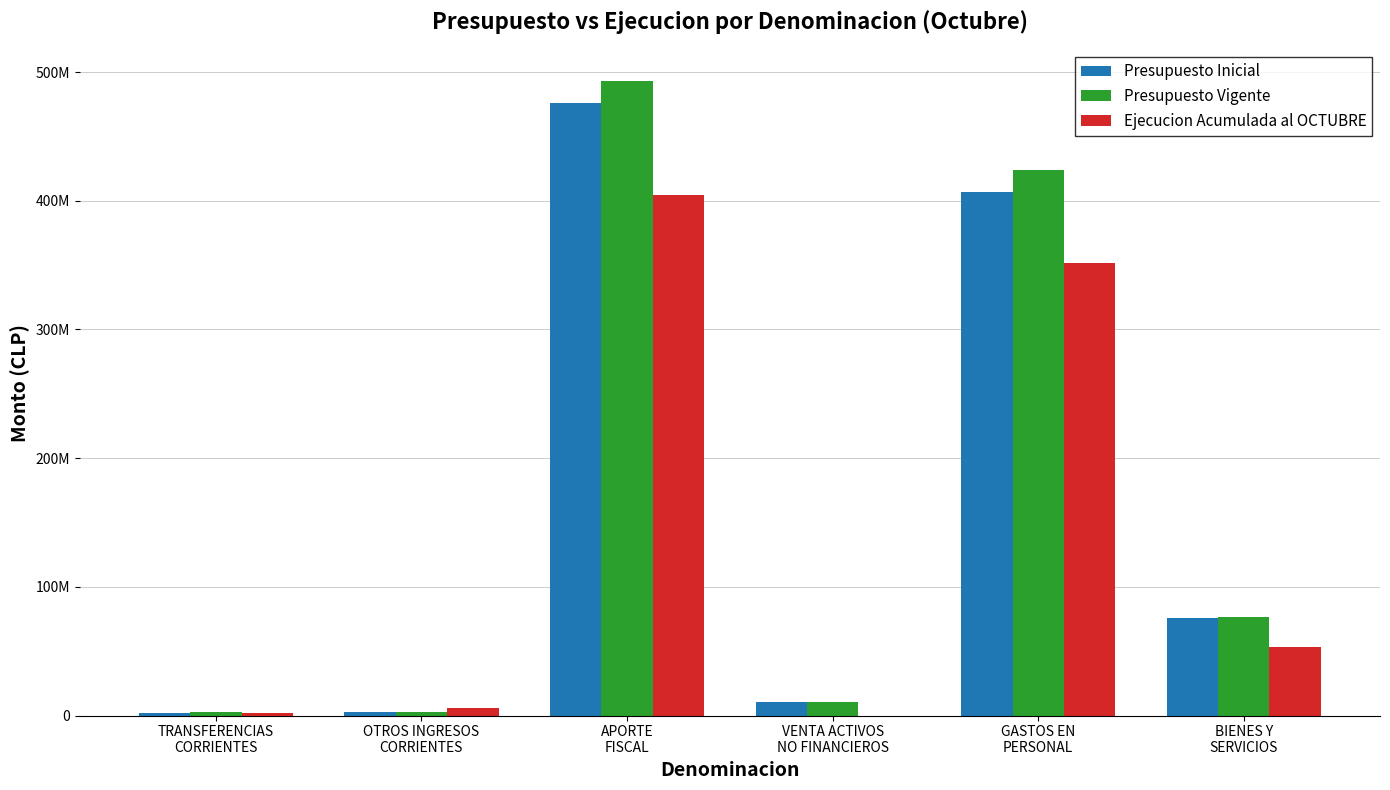

What are all the series names shown in the legend?

Presupuesto Inicial, Presupuesto Vigente, Ejecucion Acumulada al OCTUBRE